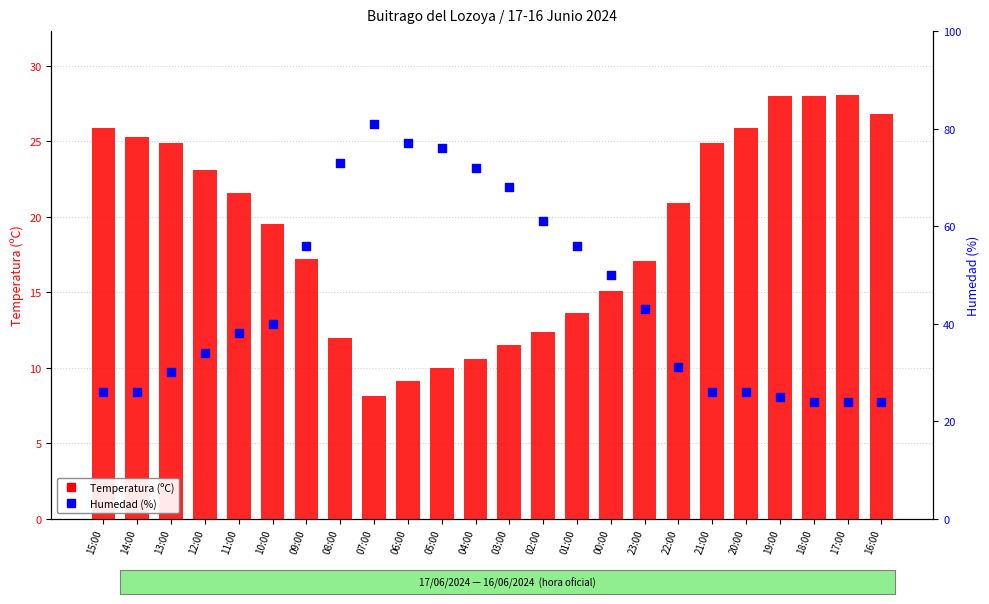

Which series contains the highest Y value?

Humedad (%)